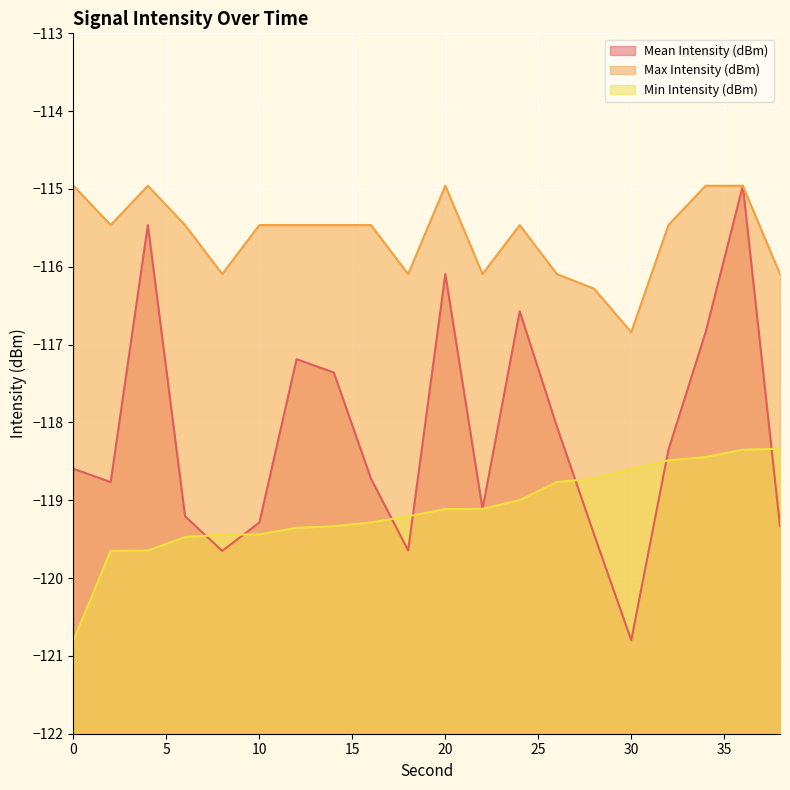

What is the difference between the maximum and minimum values in the Mean Intensity (dBm) series?

5.8